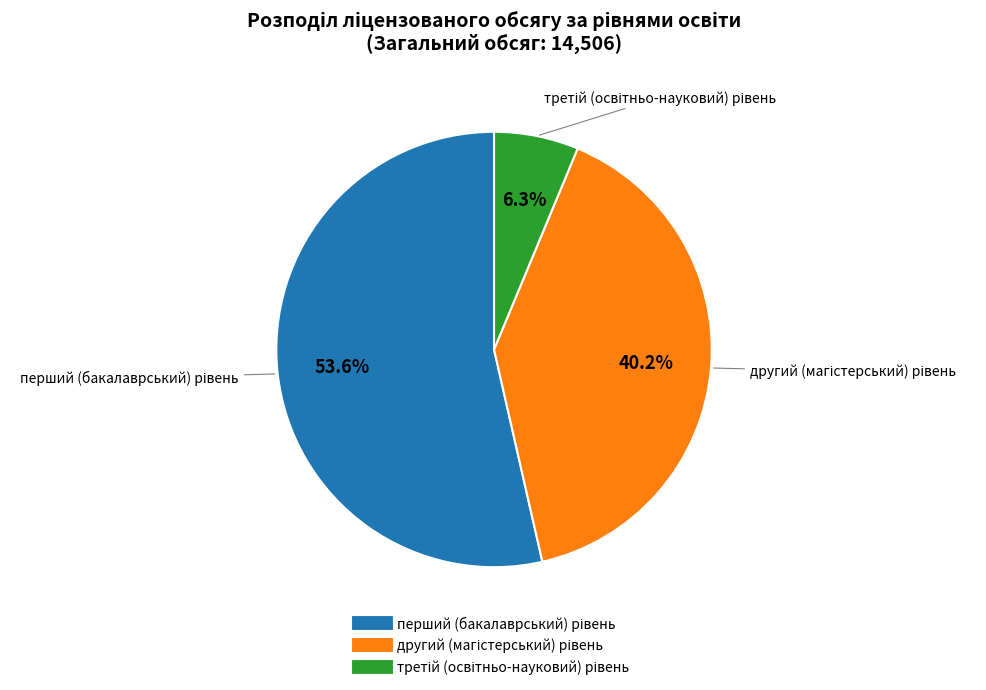

Is there a majority slice in this chart?

Yes